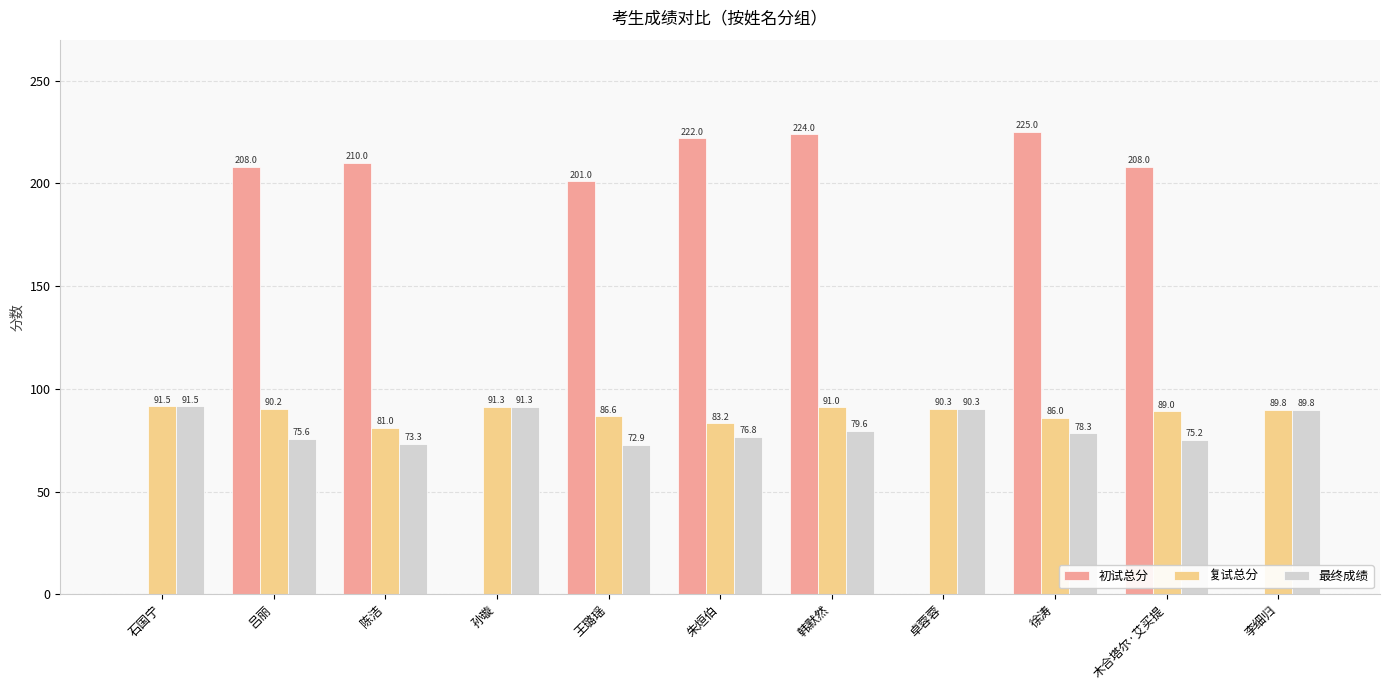

How many distinct data groups are displayed?

3